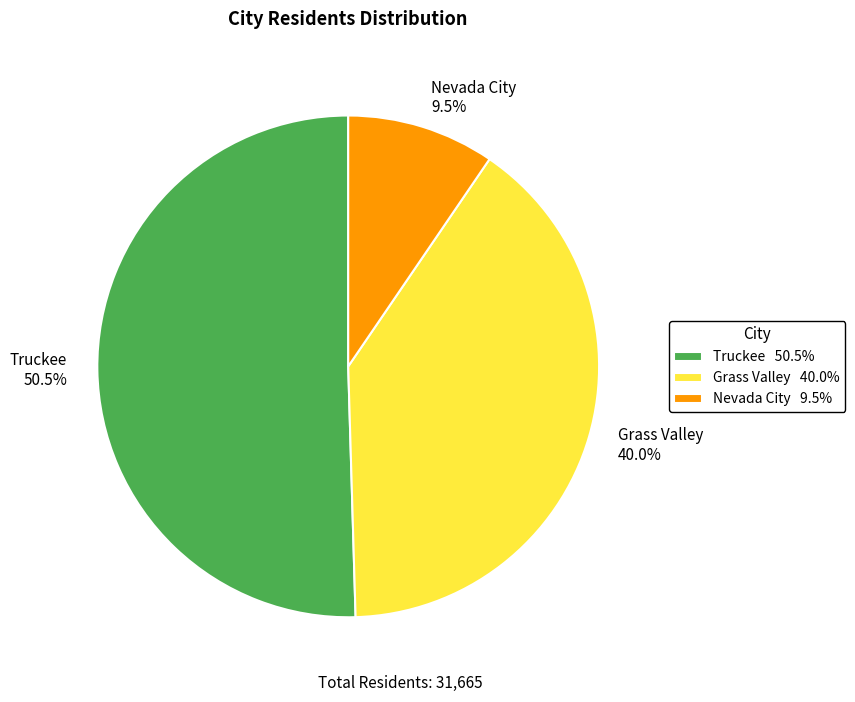

To the nearest percent, what is the combined percentage of Nevada City and Truckee?

60%